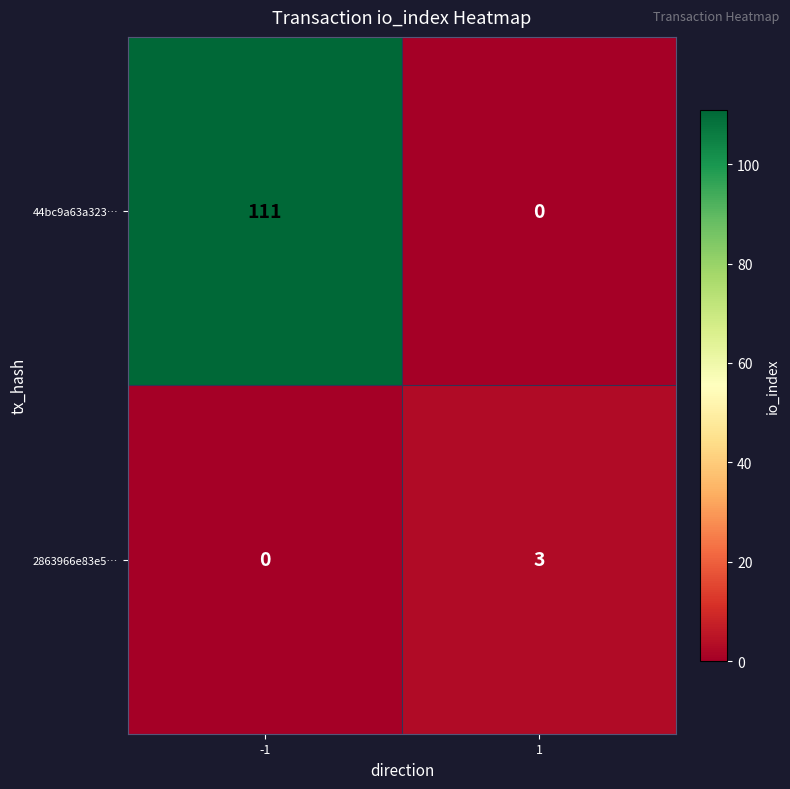

What is the sum of the 44bc9a63a323… values at 1 and -1?

111